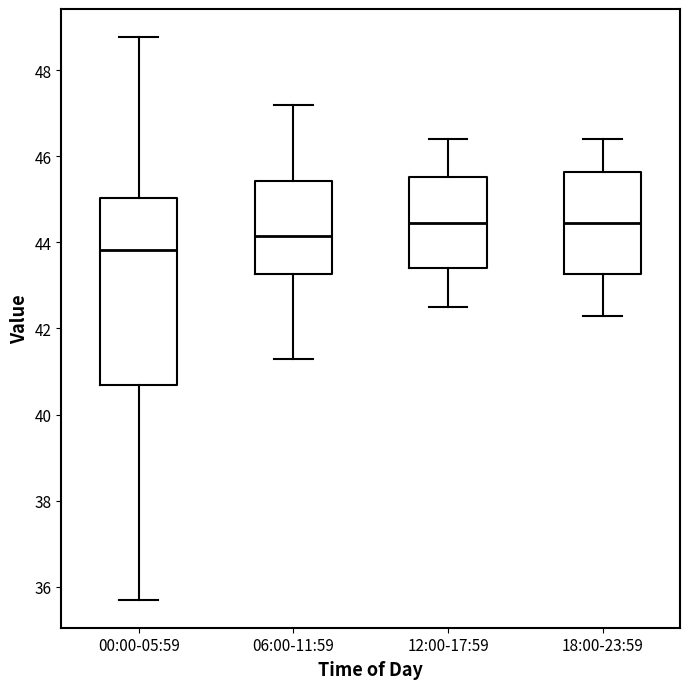

Where does the upper whisker of the box for 12:00-17:59 end on the y-axis? The values are not printed on the chart, so give them approximately, as read against the axis.

46.4